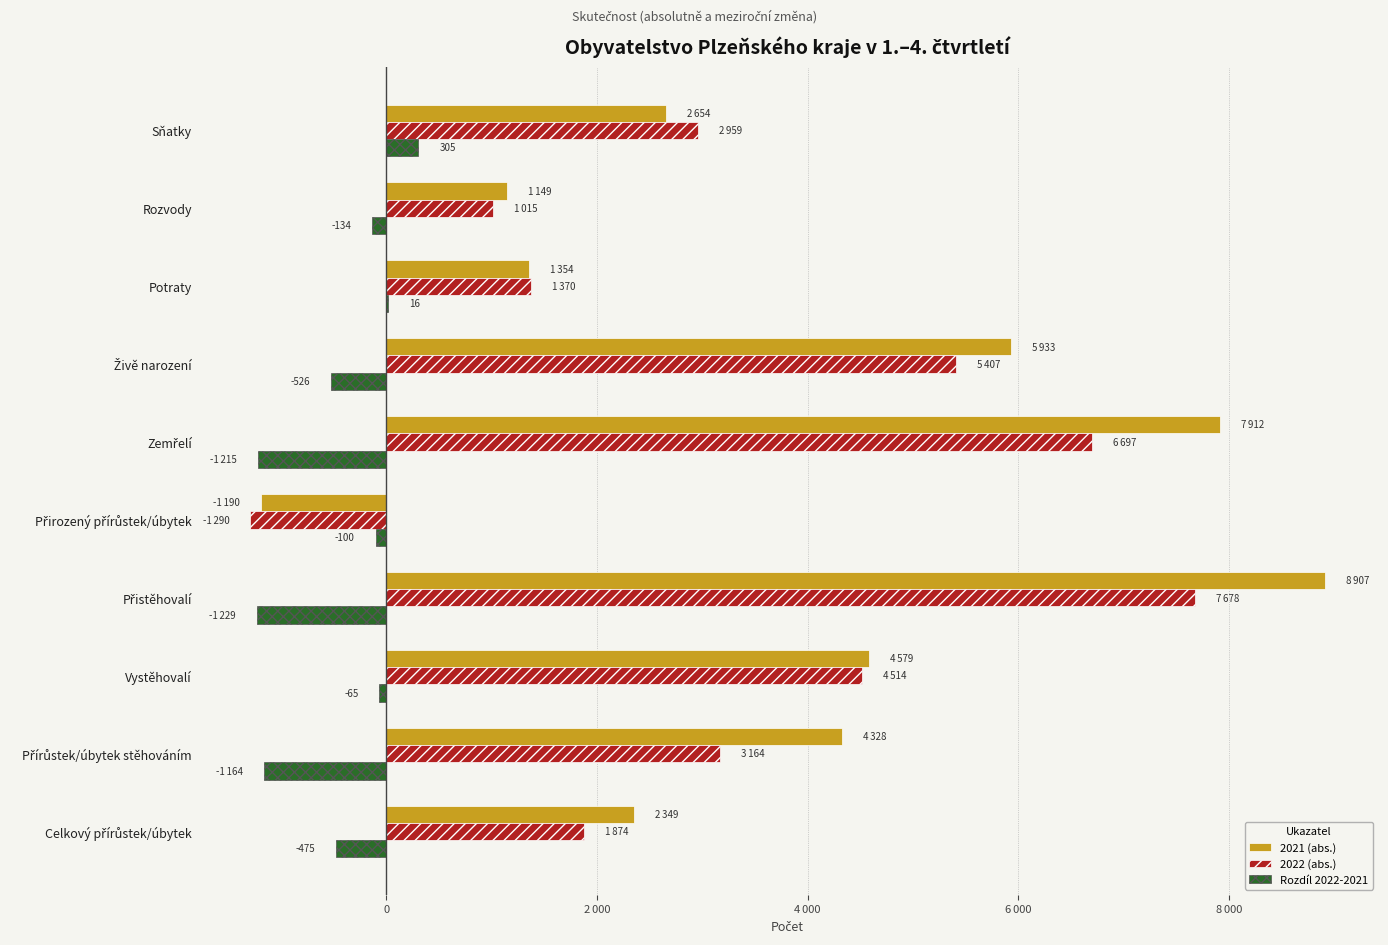

What are all the series names shown in the legend?

2021 (abs.), 2022 (abs.), Rozdíl 2022-2021